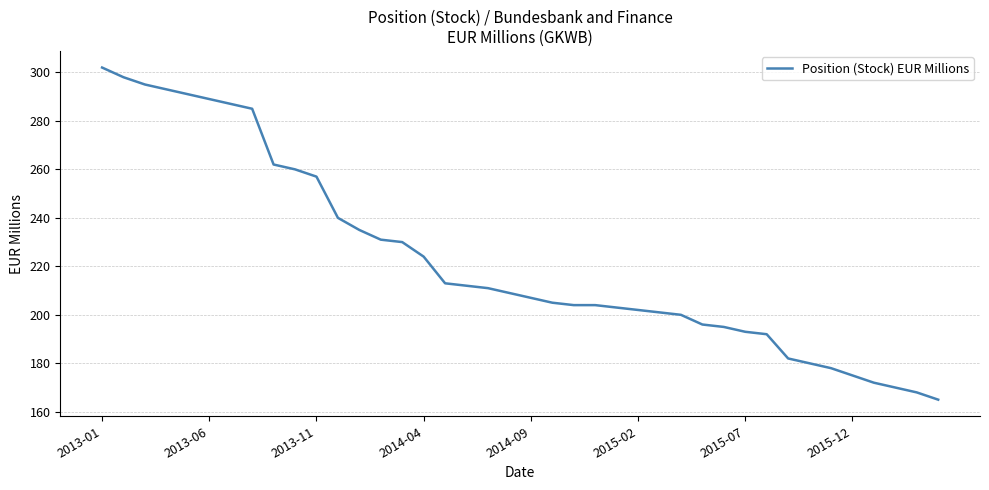

What is the average value?

223